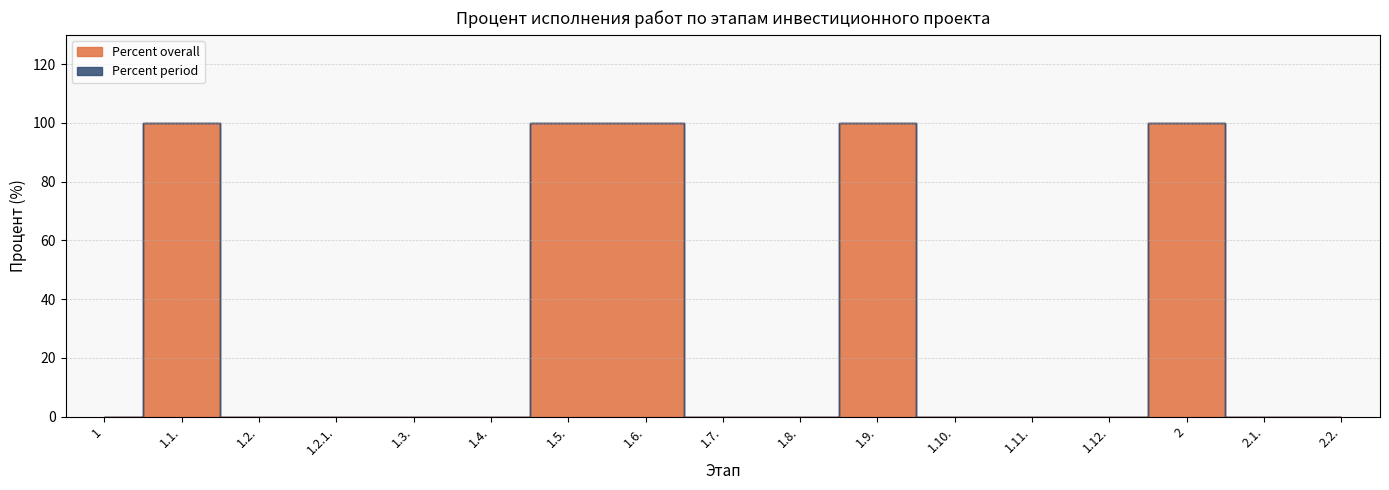

What position from the right is 1.2.?

15